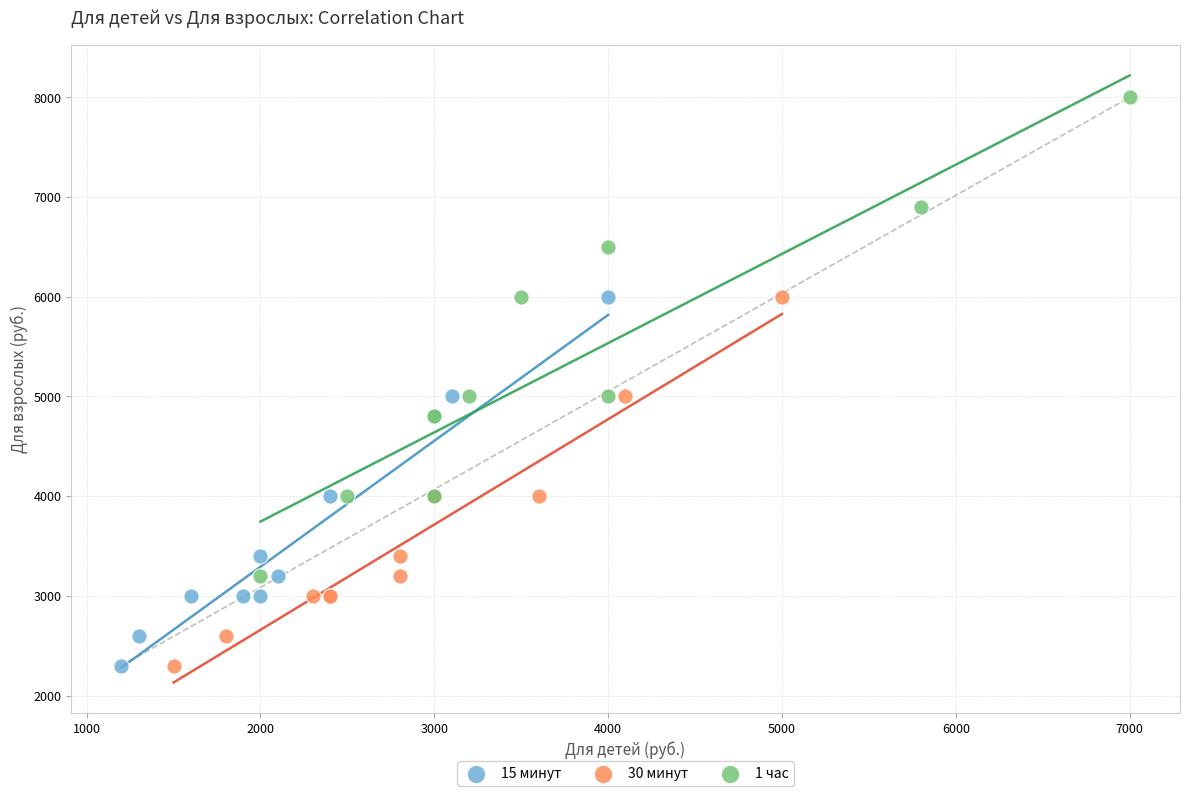

Which series has the largest Y range (max minus min)?

1 час